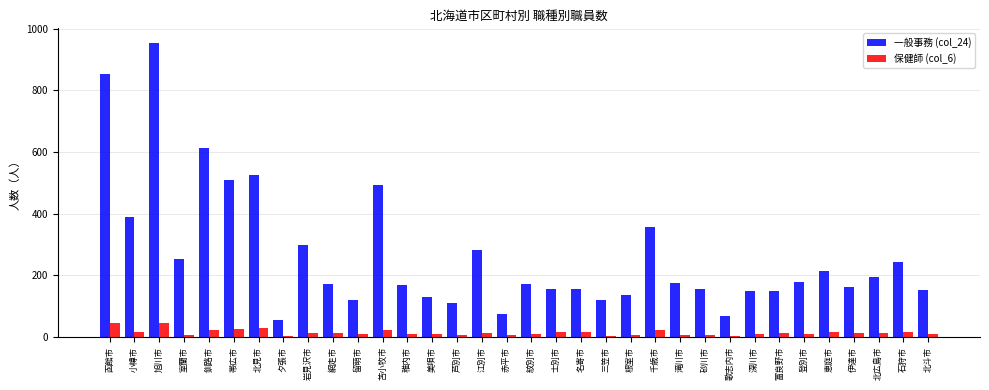

True or false: 保健師 (col_6) has a value of 21 at 苫小牧市.

True